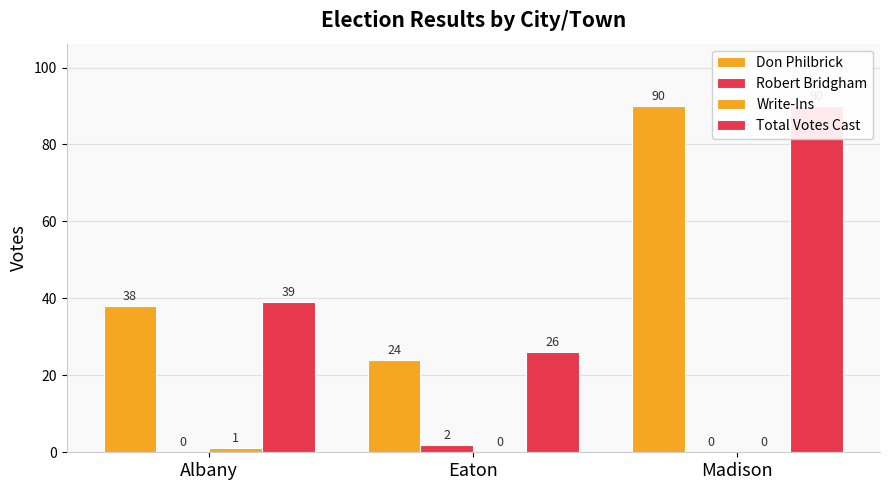

The Write-Ins series shows 0 at Madison. True or false?

False